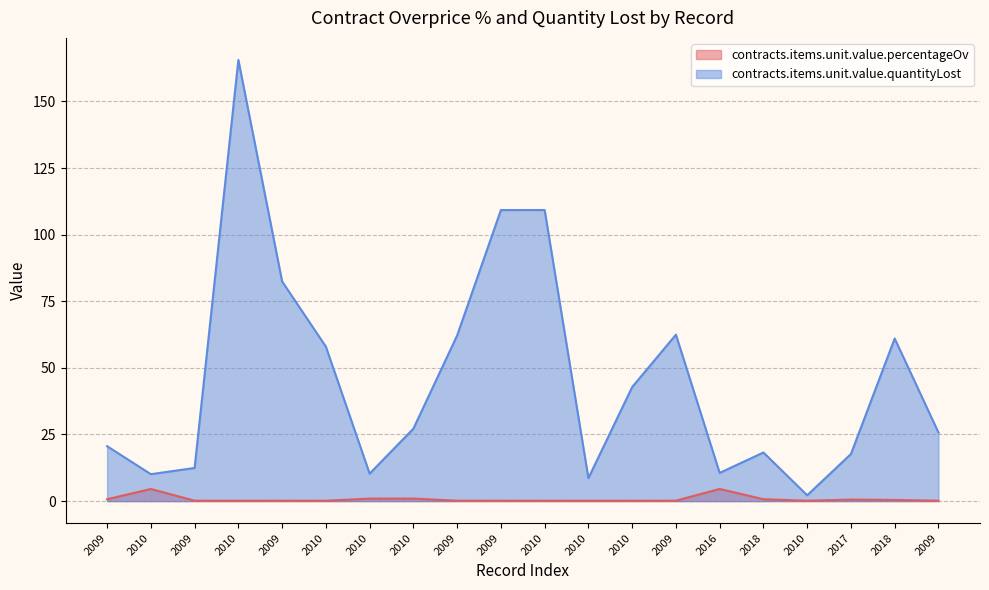

Rank the categories by contracts.items.unit.value.quantityLost value from lowest to highest.

2010, 2010, 2010, 2010, 2016, 2009, 2017, 2018, 2009, 2009, 2010, 2010, 2010, 2018, 2009, 2009, 2009, 2009, 2010, 2010